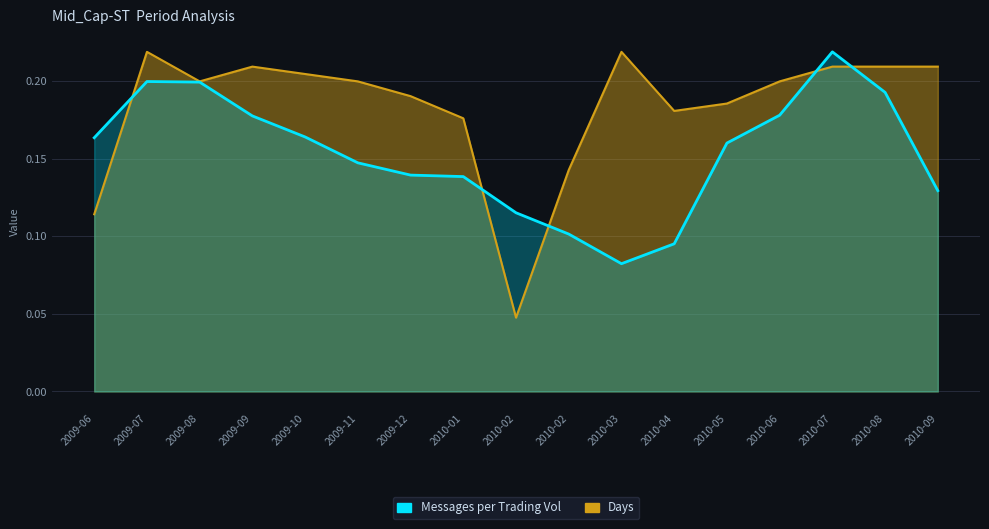

At which category does Messages per Trading Vol reach its first local peak?

2009-07